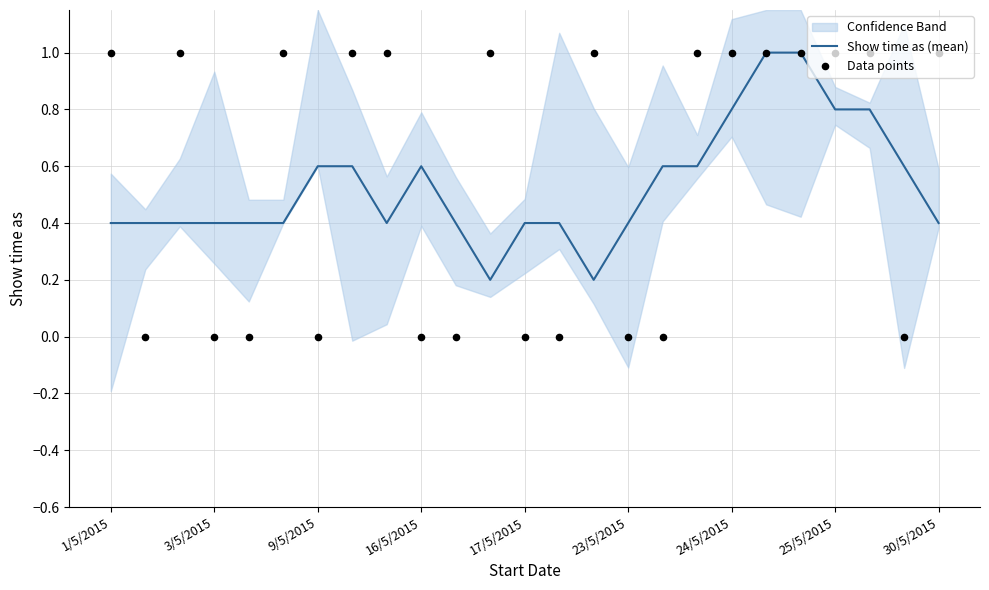

Is it true that Show time as (mean) equals 0.6 at 9/5/2015?

True